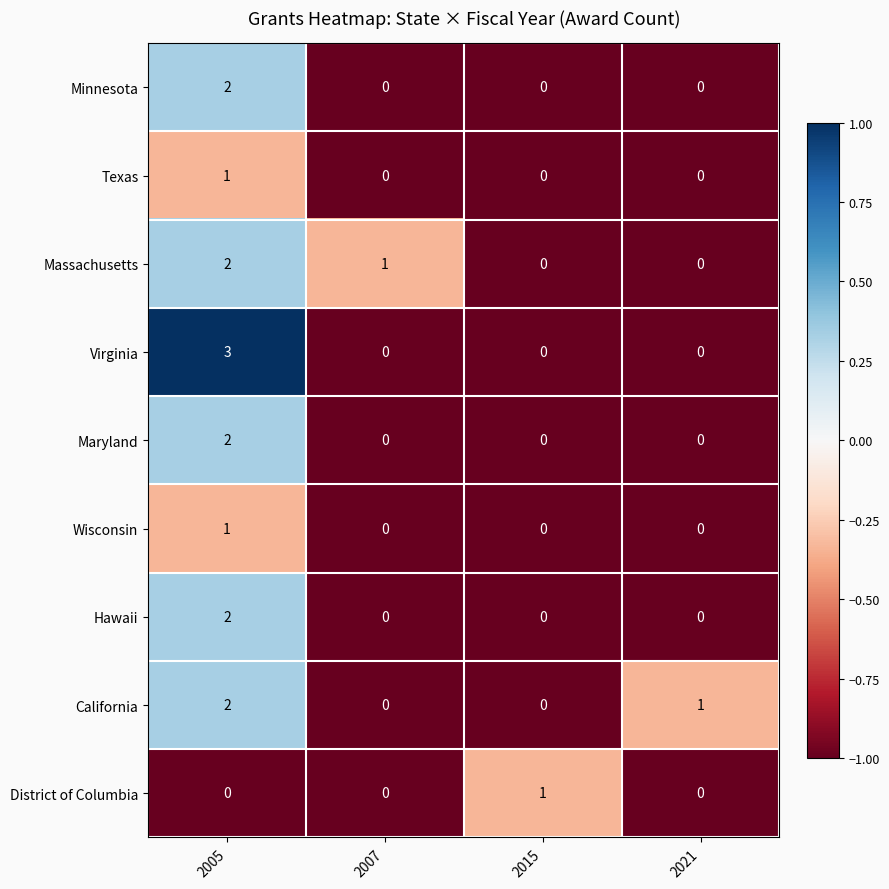

The Virginia series shows -1 at 2007. True or false?

False